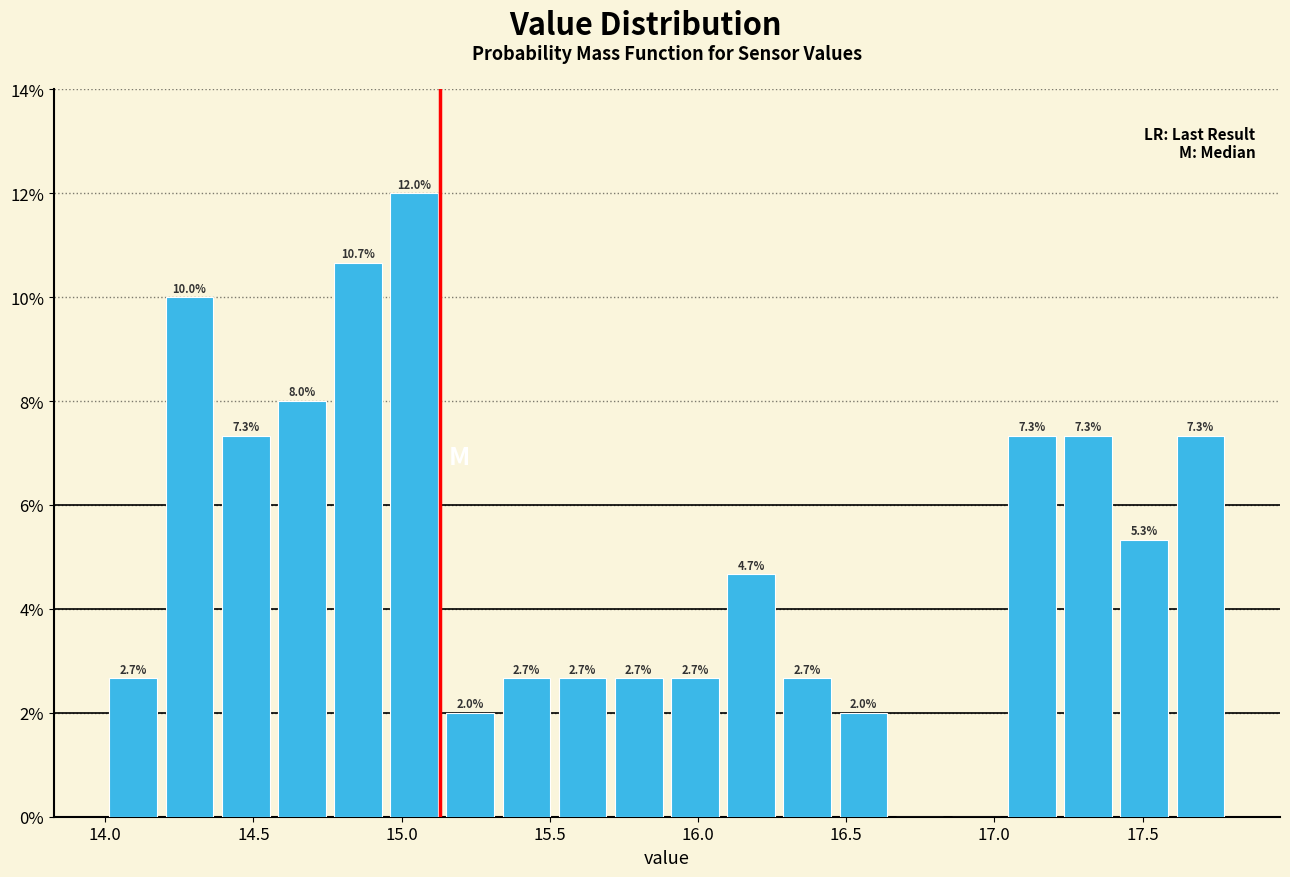

Around what value on the x-axis is the tallest bar? Give the approximate position of its centre, as read against the axis.

15.05